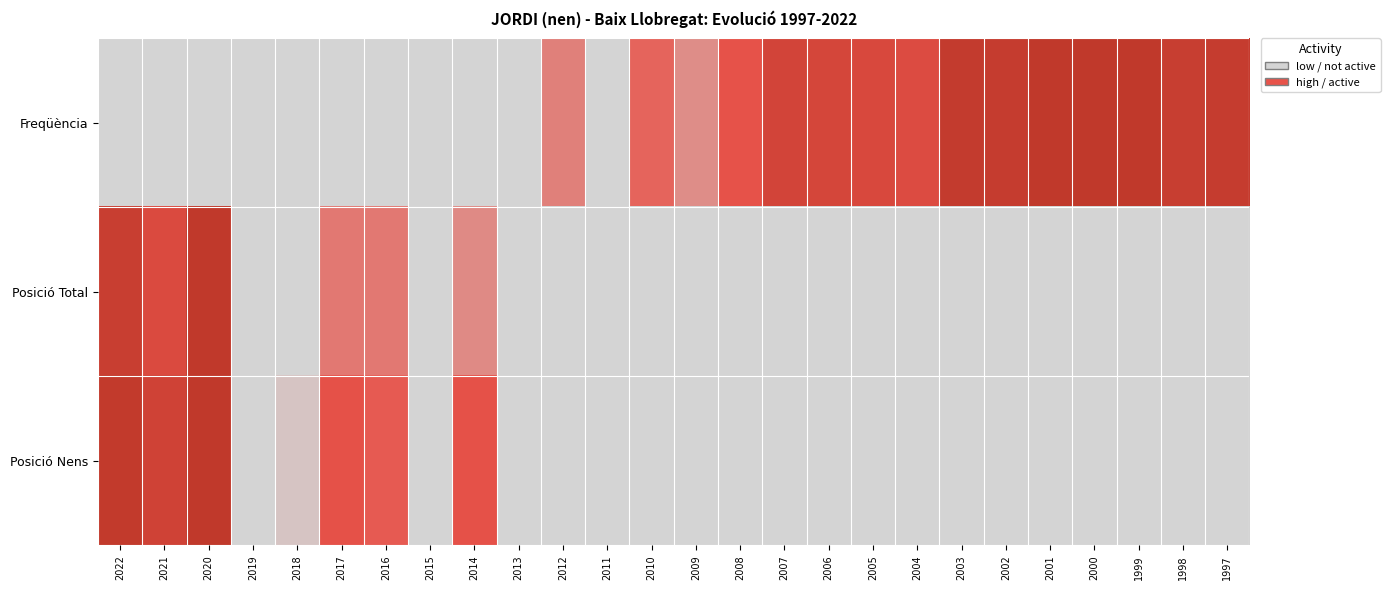

At which category is the sum across all series the highest?

2020